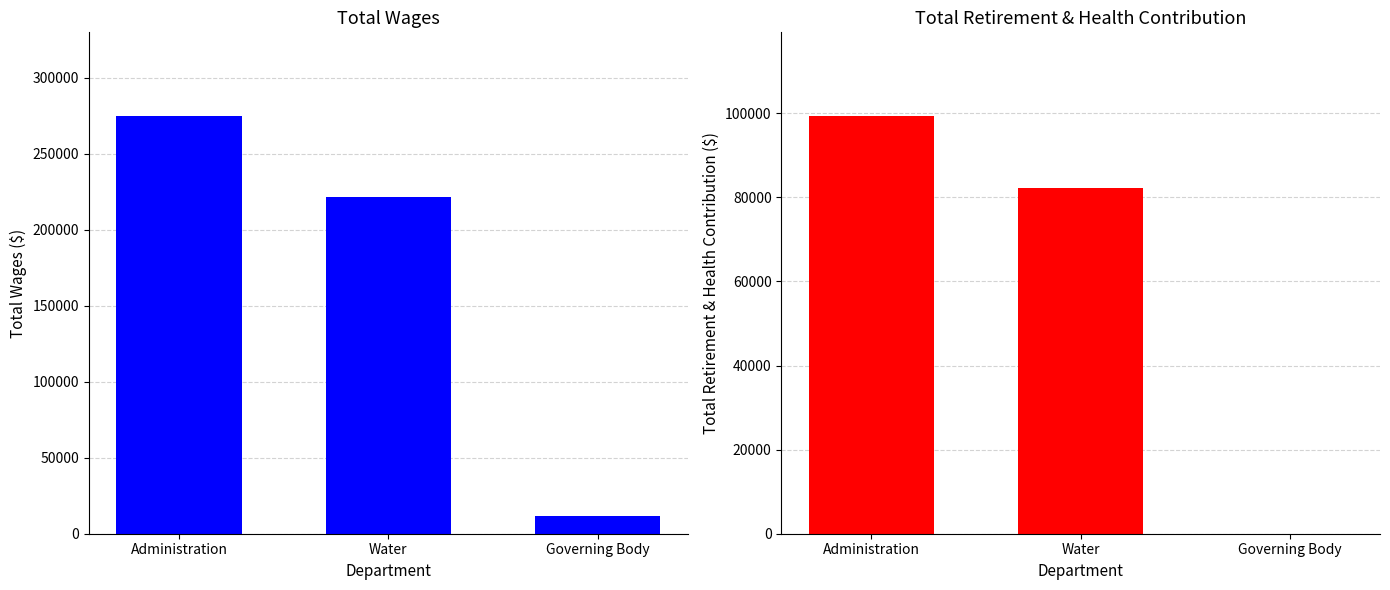

Reading left to right, transcribe all the data shown in this chart.

Total Wages: 274816	221537	11800
Total Retirement & Health Contribution: 99354	82151	0